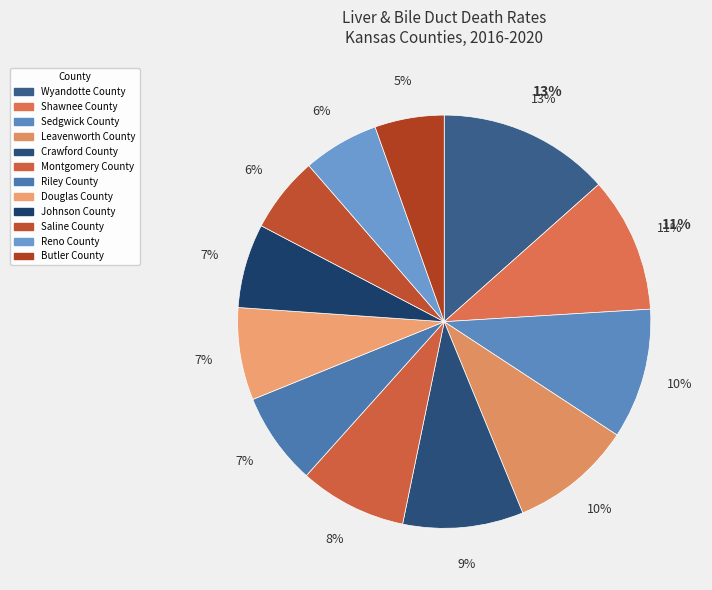

Is there any slice that represents more than half of the pie?

No